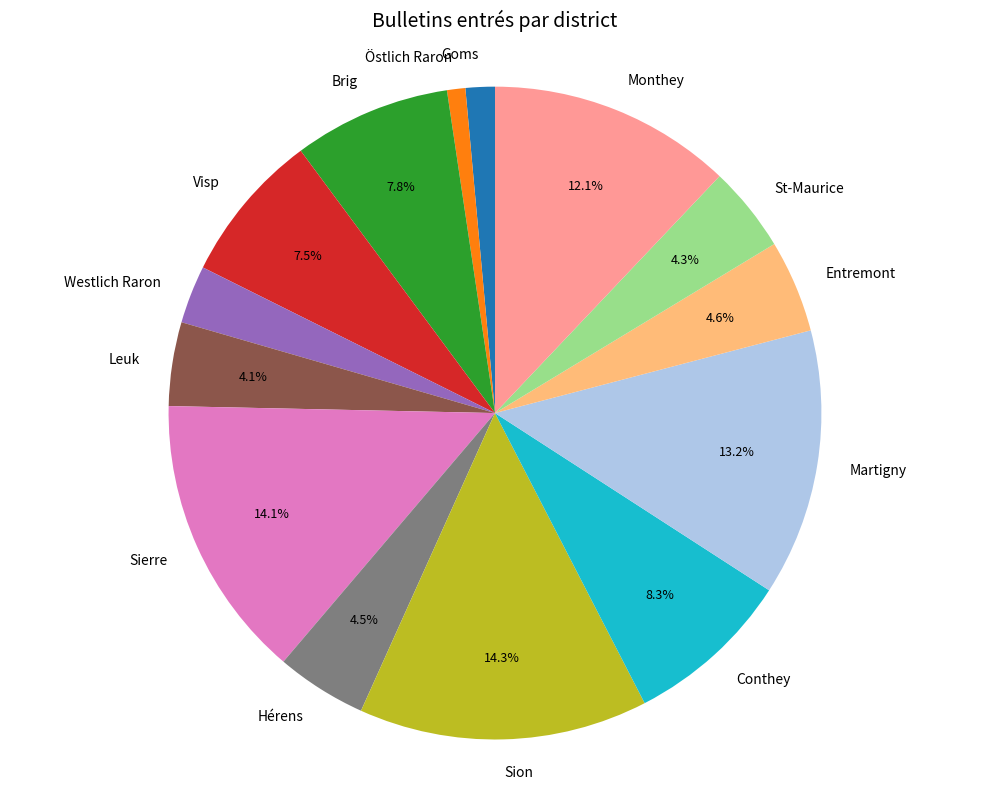

The Martigny slice represents 13% of the pie. True or false?

True